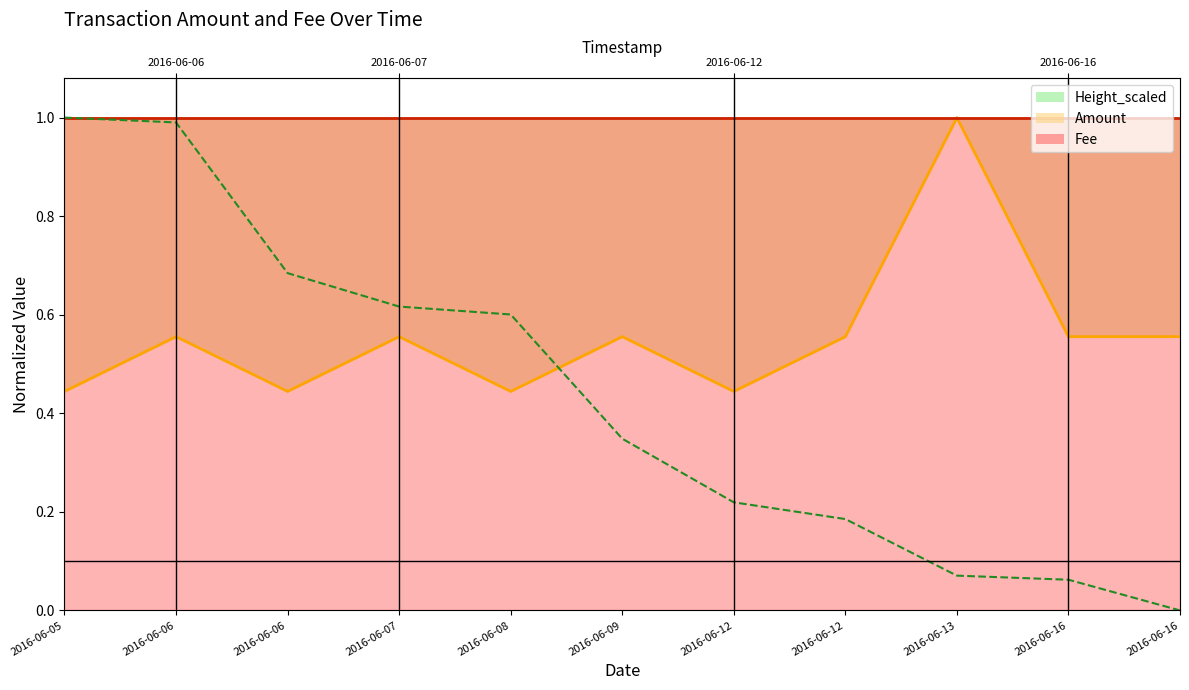

Where is Amount nearest to the value 0?

2016-06-05